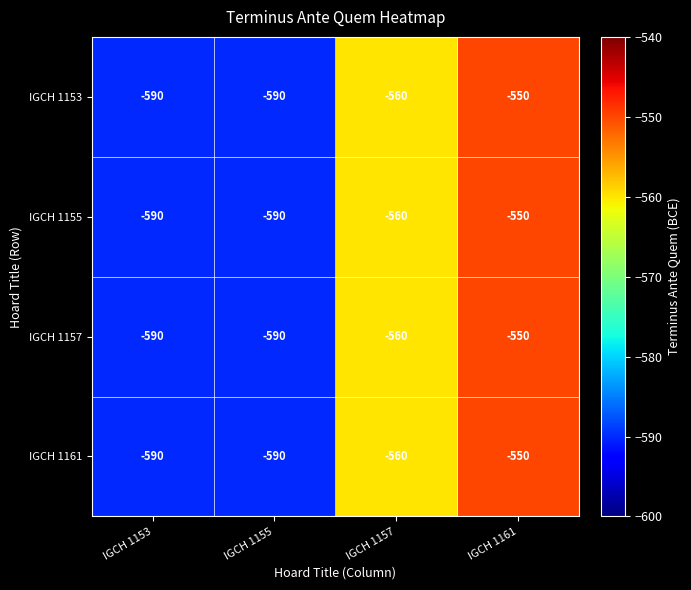

The value of IGCH 1161 at IGCH 1153 is -590. True or false?

True